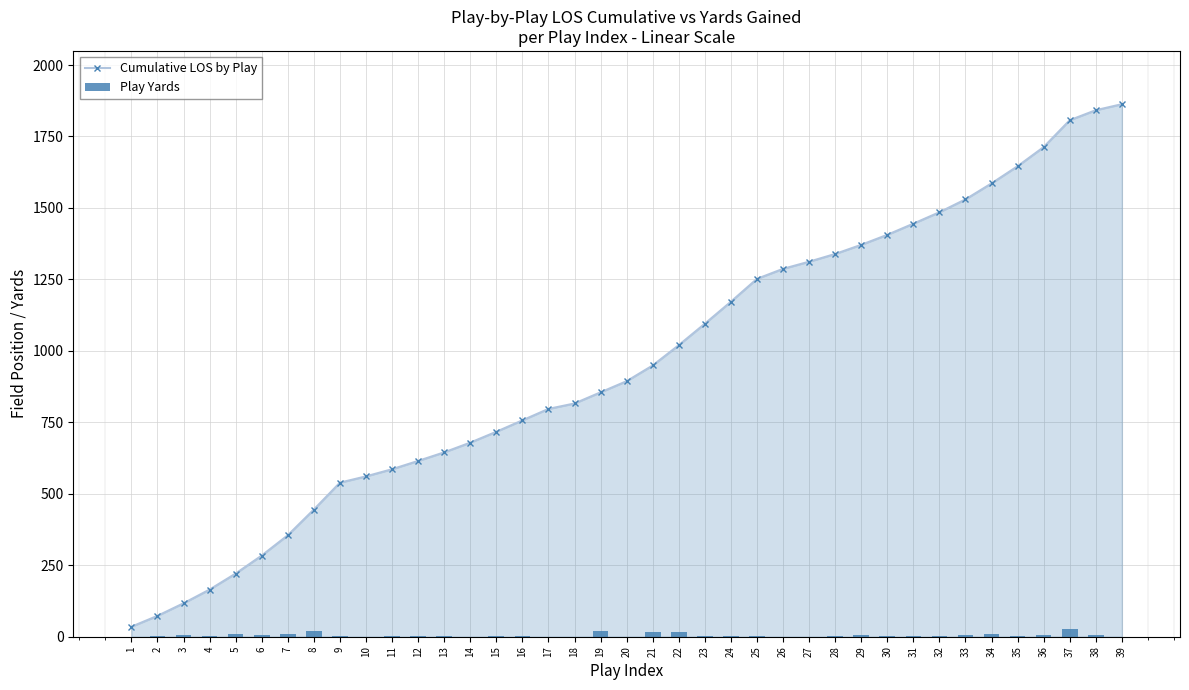

Rank the series at 10 from lowest to highest value.

Play Yards, Cumulative LOS by Play